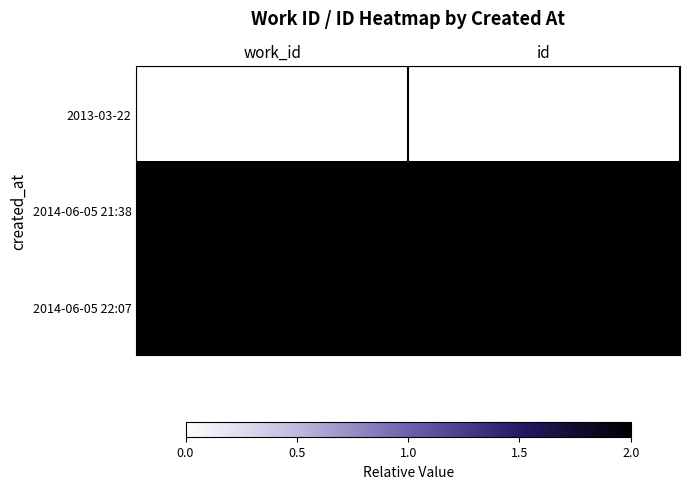

Reading right to left, list all the values displayed in this chart.

2013-03-22: id=0.0	work_id=0.0
2014-06-05 21:38: id=2.0	work_id=2.0
2014-06-05 22:07: id=2.0	work_id=2.0